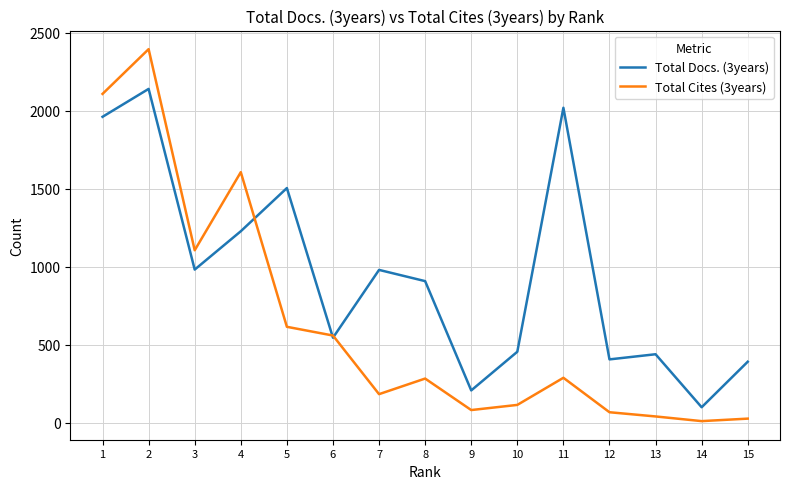

List the series in order of their overall mean, highest first.

Total Docs. (3years), Total Cites (3years)